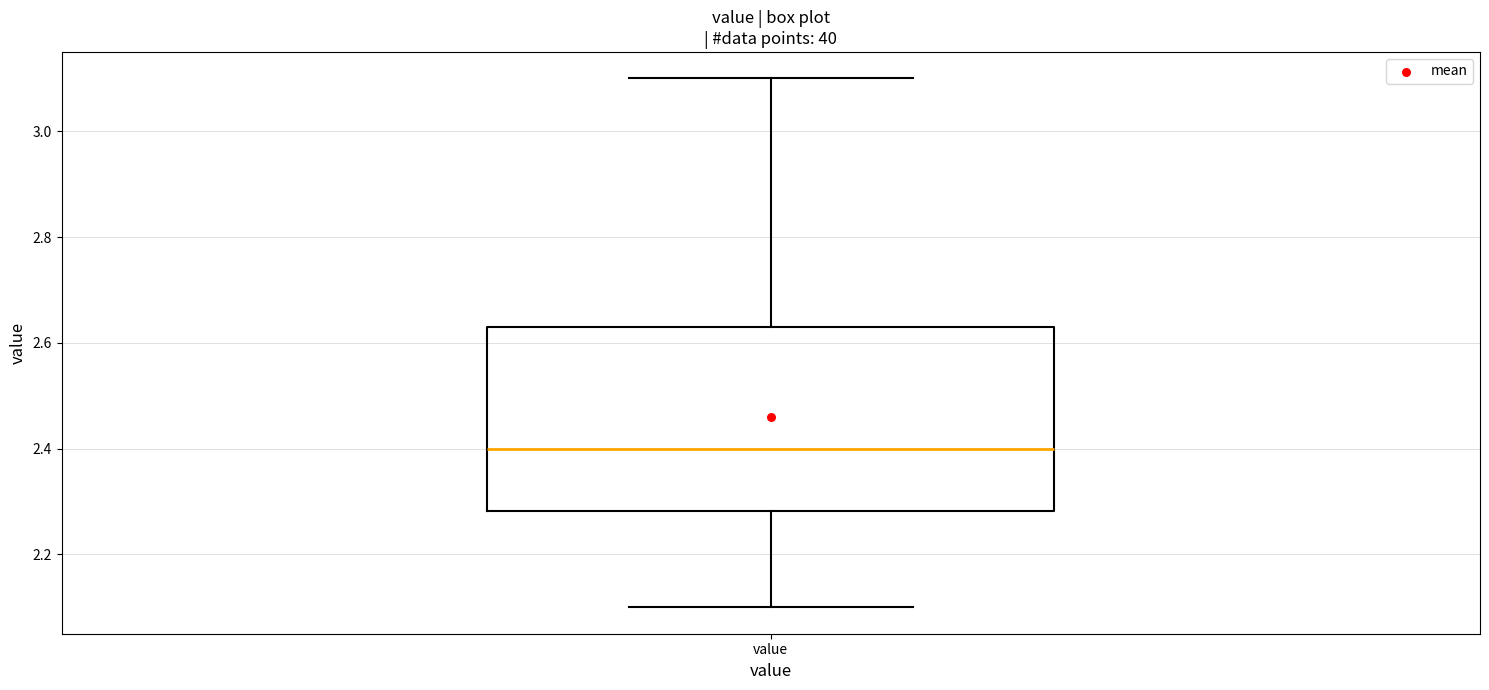

Transcribe this box plot: give where the median line is, the range the box spans, and where the two whiskers end, as read against the y-axis. The values are not printed on the chart, so give them approximately, as read against the axis.

median 2.40, box 2.28 to 2.64, whiskers 2.10 to 3.10